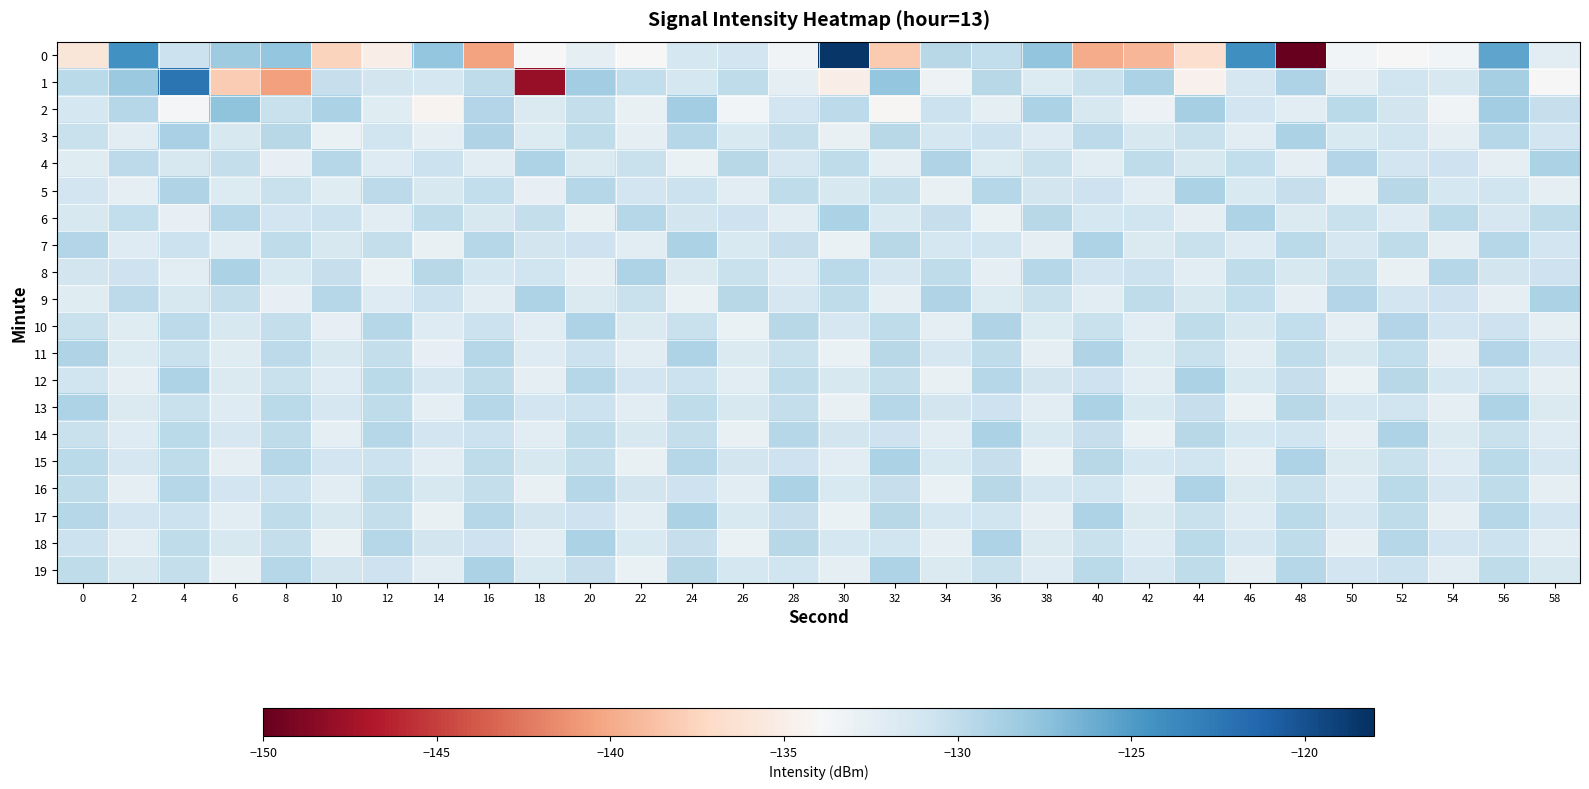

Reading right to left, what are all the values shown in this chart?

0: 58=-132.2	56=-125.6	54=-133.6	52=-134.0	50=-133.5	48=-150.1	46=-124.2	44=-136.7	42=-139.3	40=-139.9	38=-127.7	36=-130.0	34=-129.5	32=-138.2	30=-118.4	28=-133.4	26=-130.9	24=-131.1	22=-134.1	20=-132.5	18=-133.9	16=-140.5	14=-127.8	12=-135.1	10=-137.6	8=-127.8	6=-128.3	4=-130.5	2=-124.4	0=-136.0
1: 58=-133.9	56=-128.7	54=-131.5	52=-130.8	50=-132.6	48=-129.1	46=-131.3	44=-134.7	42=-128.9	40=-130.5	38=-131.8	36=-129.6	34=-133.2	32=-127.8	30=-135.1	28=-132.4	26=-129.9	24=-131.2	22=-130.1	20=-128.5	18=-148.0	16=-129.9	14=-131.2	12=-131.1	10=-130.3	8=-140.5	6=-138.0	4=-122.3	2=-128.1	0=-129.7
2: 58=-130.3	56=-128.5	54=-133.5	52=-131.1	50=-129.7	48=-132.3	46=-130.9	44=-128.7	42=-133.1	40=-131.5	38=-129.0	36=-132.4	34=-130.6	32=-134.2	30=-129.8	28=-131.0	26=-133.6	24=-128.4	22=-132.8	20=-130.2	18=-131.7	16=-129.3	14=-134.5	12=-132.1	10=-128.9	8=-130.4	6=-127.6	4=-133.8	2=-129.5	0=-131.2
3: 58=-131.0	56=-129.4	54=-132.4	52=-130.8	50=-131.6	48=-129.0	46=-132.2	44=-130.4	42=-131.4	40=-129.8	38=-132.0	36=-130.6	34=-131.2	32=-129.6	30=-132.8	28=-130.2	26=-131.6	24=-129.4	22=-132.4	20=-130.0	18=-131.8	16=-129.2	14=-132.6	12=-130.8	10=-133.0	8=-129.6	6=-131.4	4=-128.8	2=-132.2	0=-130.5
4: 58=-129.0	56=-132.4	54=-130.7	52=-131.0	50=-129.3	48=-132.6	46=-130.1	44=-131.4	42=-129.9	40=-132.2	38=-130.5	36=-131.8	34=-129.2	32=-132.5	30=-130.0	28=-131.3	26=-129.6	24=-132.9	22=-130.4	20=-131.7	18=-129.1	16=-132.3	14=-130.6	12=-131.9	10=-129.4	8=-132.7	6=-130.2	4=-131.5	2=-129.8	0=-132.1
5: 58=-132.4	56=-130.8	54=-131.2	52=-129.6	50=-132.9	48=-130.3	46=-131.6	44=-129.0	42=-132.3	40=-130.7	38=-131.1	36=-129.5	34=-132.8	32=-130.2	30=-131.5	28=-129.9	26=-132.2	24=-130.6	22=-131.0	20=-129.4	18=-132.7	16=-130.1	14=-131.4	12=-129.8	10=-132.1	8=-130.5	6=-131.8	4=-129.2	2=-132.5	0=-130.9
6: 58=-130.0	56=-131.3	54=-129.7	52=-132.0	50=-130.4	48=-131.7	46=-129.1	44=-132.4	42=-130.8	40=-131.2	38=-129.6	36=-132.9	34=-130.3	32=-131.6	30=-129.0	28=-132.3	26=-130.7	24=-131.1	22=-129.5	20=-132.8	18=-130.2	16=-131.5	14=-129.9	12=-132.2	10=-130.6	8=-131.0	6=-129.4	4=-132.7	2=-130.1	0=-131.4
7: 58=-131.0	56=-129.4	54=-132.6	52=-130.0	50=-131.3	48=-129.7	46=-132.0	44=-130.4	42=-131.7	40=-129.1	38=-132.4	36=-130.8	34=-131.2	32=-129.6	30=-132.9	28=-130.3	26=-131.6	24=-129.0	22=-132.3	20=-130.7	18=-131.1	16=-129.5	14=-132.8	12=-130.2	10=-131.5	8=-129.9	6=-132.2	4=-130.6	2=-131.9	0=-129.3
8: 58=-130.7	56=-131.1	54=-129.5	52=-132.8	50=-130.2	48=-131.5	46=-129.9	44=-132.2	42=-130.6	40=-131.0	38=-129.4	36=-132.6	34=-130.0	32=-131.3	30=-129.7	28=-132.0	26=-130.4	24=-131.7	22=-129.1	20=-132.4	18=-130.8	16=-131.2	14=-129.6	12=-132.9	10=-130.3	8=-131.6	6=-129.0	4=-132.3	2=-130.7	0=-131.1
9: 58=-129.0	56=-132.4	54=-130.7	52=-131.0	50=-129.3	48=-132.6	46=-130.1	44=-131.4	42=-129.9	40=-132.2	38=-130.5	36=-131.8	34=-129.2	32=-132.5	30=-130.0	28=-131.3	26=-129.6	24=-132.9	22=-130.4	20=-131.7	18=-129.1	16=-132.3	14=-130.6	12=-131.9	10=-129.4	8=-132.7	6=-130.2	4=-131.5	2=-129.8	0=-132.1
10: 58=-132.4	56=-130.7	54=-131.0	52=-129.3	50=-132.6	48=-130.1	46=-131.4	44=-129.9	42=-132.2	40=-130.5	38=-131.8	36=-129.2	34=-132.5	32=-130.0	30=-131.3	28=-129.6	26=-132.9	24=-130.4	22=-131.7	20=-129.1	18=-132.3	16=-130.6	14=-131.9	12=-129.4	10=-132.7	8=-130.2	6=-131.5	4=-129.8	2=-132.1	0=-130.5
11: 58=-131.0	56=-129.3	54=-132.6	52=-130.1	50=-131.4	48=-129.9	46=-132.2	44=-130.5	42=-131.8	40=-129.2	38=-132.5	36=-130.0	34=-131.3	32=-129.6	30=-132.9	28=-130.4	26=-131.7	24=-129.1	22=-132.3	20=-130.6	18=-131.9	16=-129.4	14=-132.7	12=-130.2	10=-131.5	8=-129.8	6=-132.1	4=-130.5	2=-131.8	0=-129.2
12: 58=-132.4	56=-130.8	54=-131.2	52=-129.6	50=-132.9	48=-130.3	46=-131.6	44=-129.0	42=-132.3	40=-130.7	38=-131.1	36=-129.5	34=-132.8	32=-130.2	30=-131.5	28=-129.9	26=-132.2	24=-130.6	22=-131.0	20=-129.4	18=-132.6	16=-130.0	14=-131.3	12=-129.7	10=-132.0	8=-130.4	6=-131.7	4=-129.1	2=-132.4	0=-130.8
13: 58=-131.7	56=-129.1	54=-132.4	52=-130.8	50=-131.2	48=-129.6	46=-132.9	44=-130.3	42=-131.6	40=-129.0	38=-132.3	36=-130.7	34=-131.1	32=-129.5	30=-132.8	28=-130.2	26=-131.5	24=-129.9	22=-132.2	20=-130.6	18=-131.0	16=-129.4	14=-132.6	12=-130.0	10=-131.3	8=-129.7	6=-132.0	4=-130.4	2=-131.7	0=-129.1
14: 58=-132.0	56=-130.4	54=-131.7	52=-129.1	50=-132.4	48=-130.8	46=-131.2	44=-129.6	42=-132.9	40=-130.3	38=-131.6	36=-129.0	34=-132.3	32=-130.7	30=-131.1	28=-129.5	26=-132.8	24=-130.2	22=-131.5	20=-129.9	18=-132.2	16=-130.6	14=-131.0	12=-129.4	10=-132.6	8=-130.0	6=-131.3	4=-129.7	2=-132.0	0=-130.4
15: 58=-131.3	56=-129.7	54=-132.0	52=-130.4	50=-131.7	48=-129.1	46=-132.4	44=-130.8	42=-131.2	40=-129.6	38=-132.9	36=-130.3	34=-131.6	32=-129.0	30=-132.3	28=-130.7	26=-131.1	24=-129.5	22=-132.8	20=-130.2	18=-131.5	16=-129.9	14=-132.2	12=-130.6	10=-131.0	8=-129.4	6=-132.6	4=-130.0	2=-131.3	0=-129.7
16: 58=-132.6	56=-130.0	54=-131.3	52=-129.7	50=-132.0	48=-130.4	46=-131.7	44=-129.1	42=-132.4	40=-130.8	38=-131.2	36=-129.6	34=-132.9	32=-130.3	30=-131.6	28=-129.0	26=-132.3	24=-130.7	22=-131.1	20=-129.5	18=-132.8	16=-130.2	14=-131.5	12=-129.9	10=-132.2	8=-130.6	6=-131.0	4=-129.4	2=-132.6	0=-130.0
17: 58=-131.0	56=-129.4	54=-132.6	52=-130.0	50=-131.3	48=-129.7	46=-132.0	44=-130.4	42=-131.7	40=-129.1	38=-132.4	36=-130.8	34=-131.2	32=-129.6	30=-132.9	28=-130.3	26=-131.6	24=-129.0	22=-132.3	20=-130.7	18=-131.1	16=-129.5	14=-132.8	12=-130.2	10=-131.5	8=-129.9	6=-132.2	4=-130.6	2=-131.0	0=-129.4
18: 58=-132.2	56=-130.6	54=-131.0	52=-129.4	50=-132.6	48=-130.0	46=-131.3	44=-129.7	42=-132.0	40=-130.4	38=-131.7	36=-129.1	34=-132.4	32=-130.8	30=-131.2	28=-129.6	26=-132.9	24=-130.3	22=-131.6	20=-129.0	18=-132.3	16=-130.7	14=-131.1	12=-129.5	10=-132.8	8=-130.2	6=-131.5	4=-129.9	2=-132.2	0=-130.6
19: 58=-131.5	56=-129.9	54=-132.2	52=-130.6	50=-131.0	48=-129.4	46=-132.6	44=-130.0	42=-131.3	40=-129.7	38=-132.0	36=-130.4	34=-131.7	32=-129.1	30=-132.4	28=-130.8	26=-131.2	24=-129.6	22=-132.9	20=-130.3	18=-131.6	16=-129.0	14=-132.3	12=-130.7	10=-131.1	8=-129.5	6=-132.8	4=-130.2	2=-131.5	0=-129.9